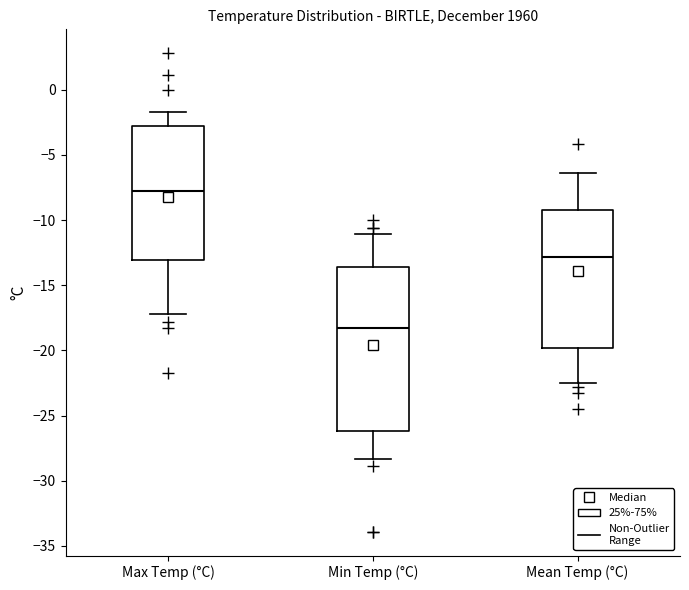

Where does the lower whisker of the box for Min Temp (°C) end on the y-axis? The values are not printed on the chart, so give them approximately, as read against the axis.

-28.5